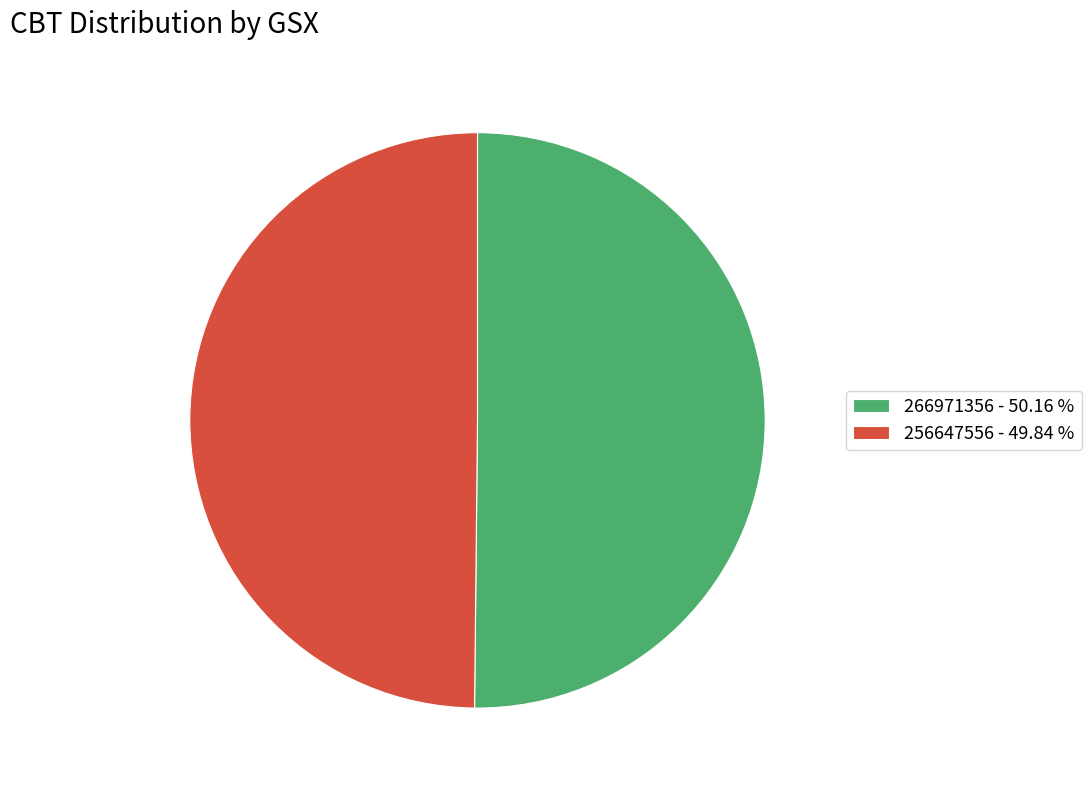

True or false: 266971356 accounts for 43% of the total.

False